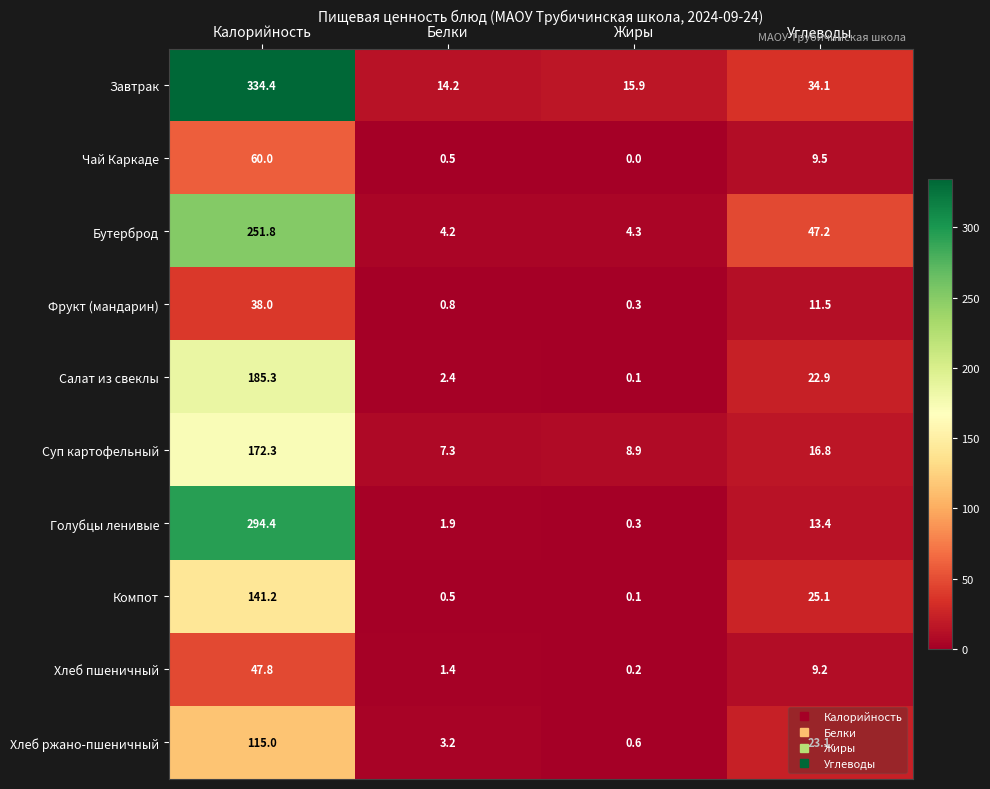

At Углеводы, list the series in order from smallest to largest.

Хлеб пшеничный, Чай Каркаде, Фрукт (мандарин), Голубцы ленивые, Суп картофельный, Салат из свеклы, Хлеб ржано-пшеничный, Компот, Завтрак, Бутерброд